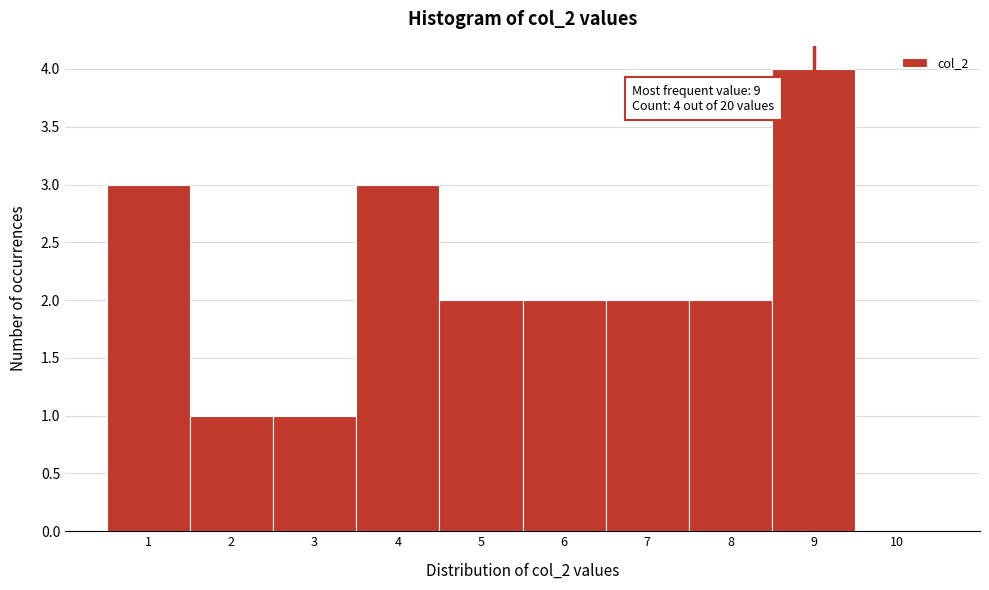

Over which range of the x-axis is the bar tallest?

8.5 to 9.5